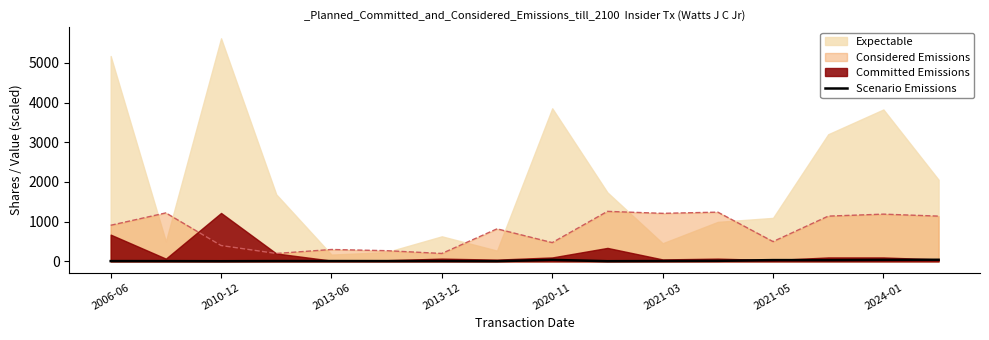

How many values are below 9?

8